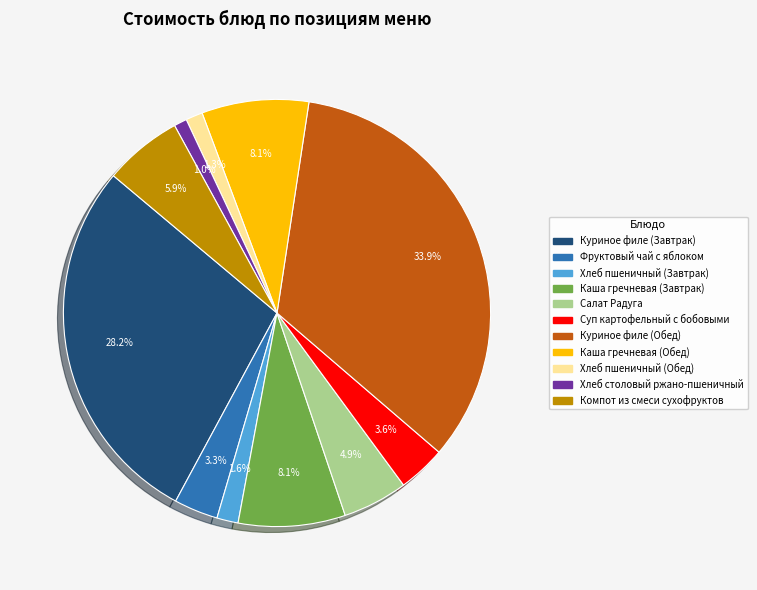

To the nearest percent, what percentage of the pie is Каша гречневая (Обед)?

8%